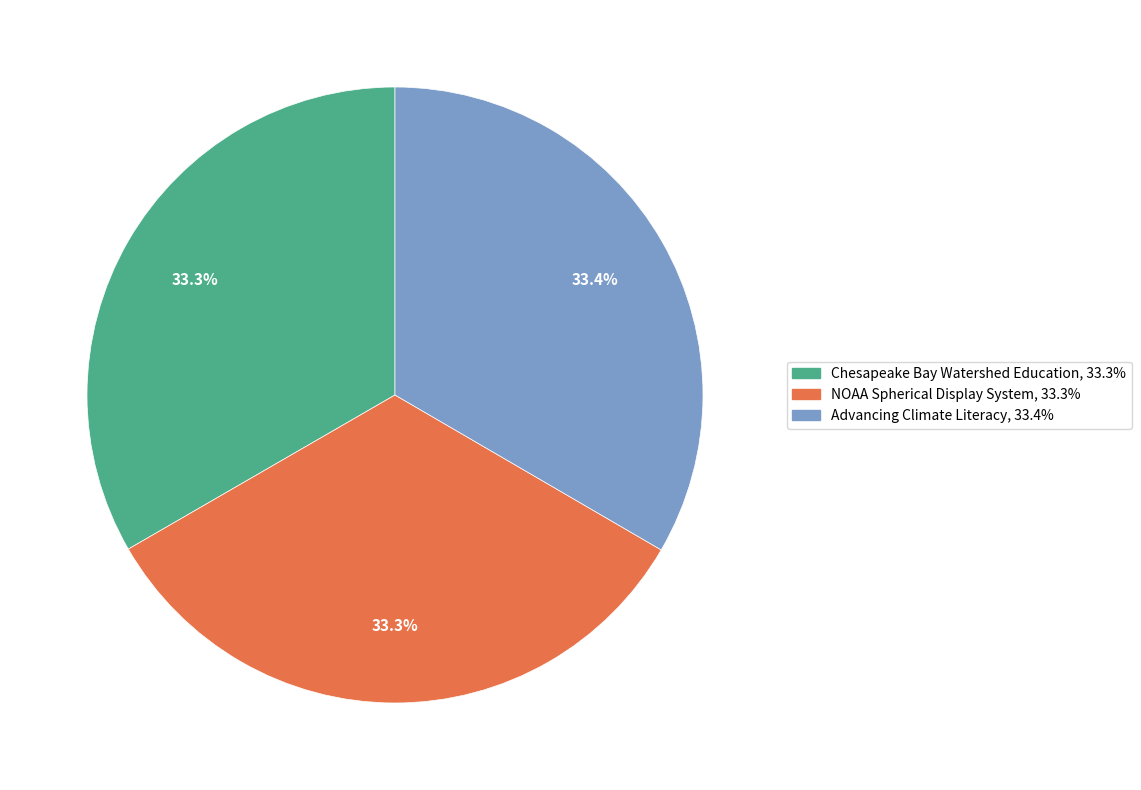

True or false: Chesapeake Bay Watershed Education accounts for 33% of the total.

True